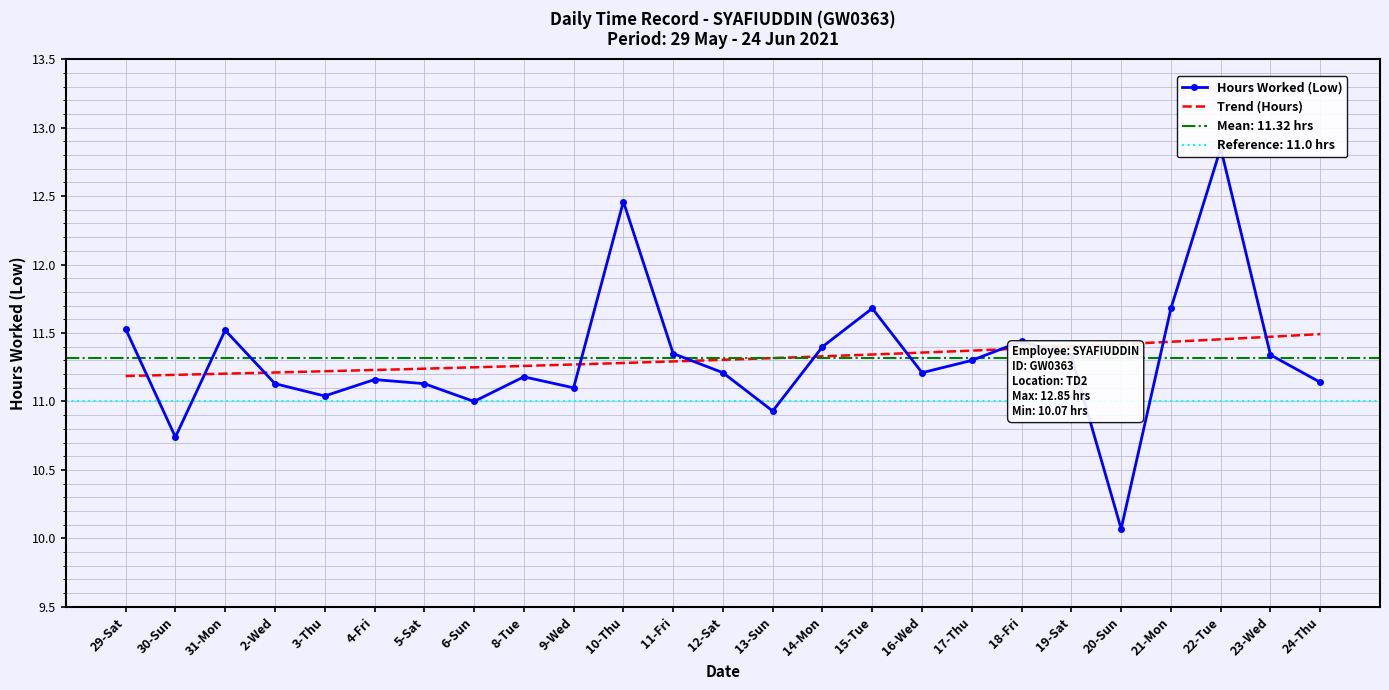

Reading right to left, list all the values displayed in this chart.

11.1	11.3	12.8	11.7	10.1	11.3	11.4	11.3	11.2	11.7	11.4	10.9	11.2	11.3	12.5	11.1	11.2	11.0	11.1	11.2	11.0	11.1	11.5	10.7	11.5